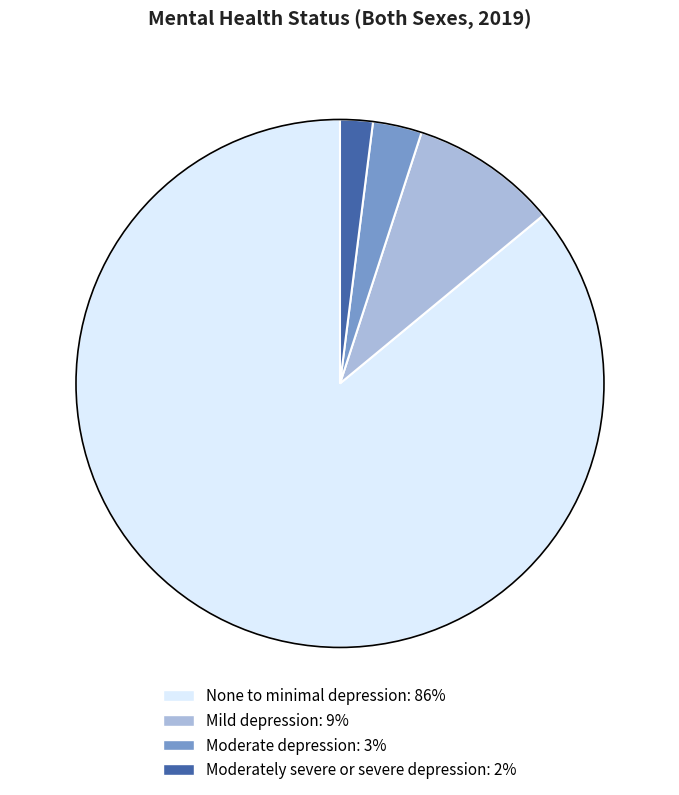

Which slice is the largest?

None to minimal depression